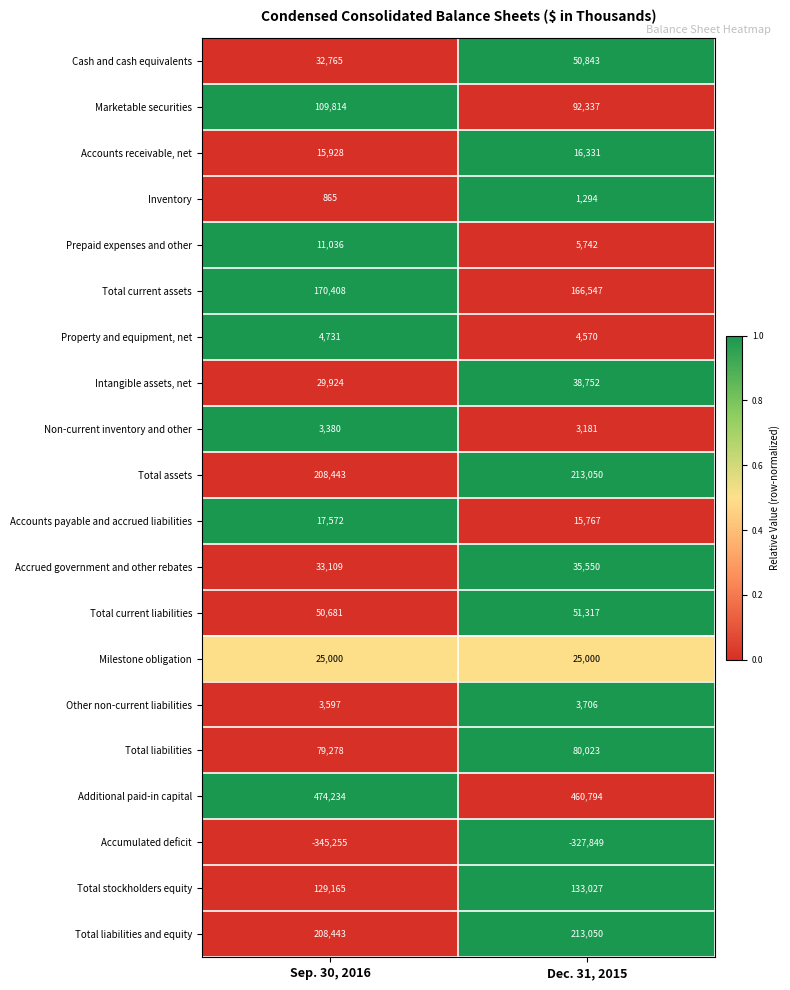

At which category is the sum across all series the highest?

Dec. 31, 2015